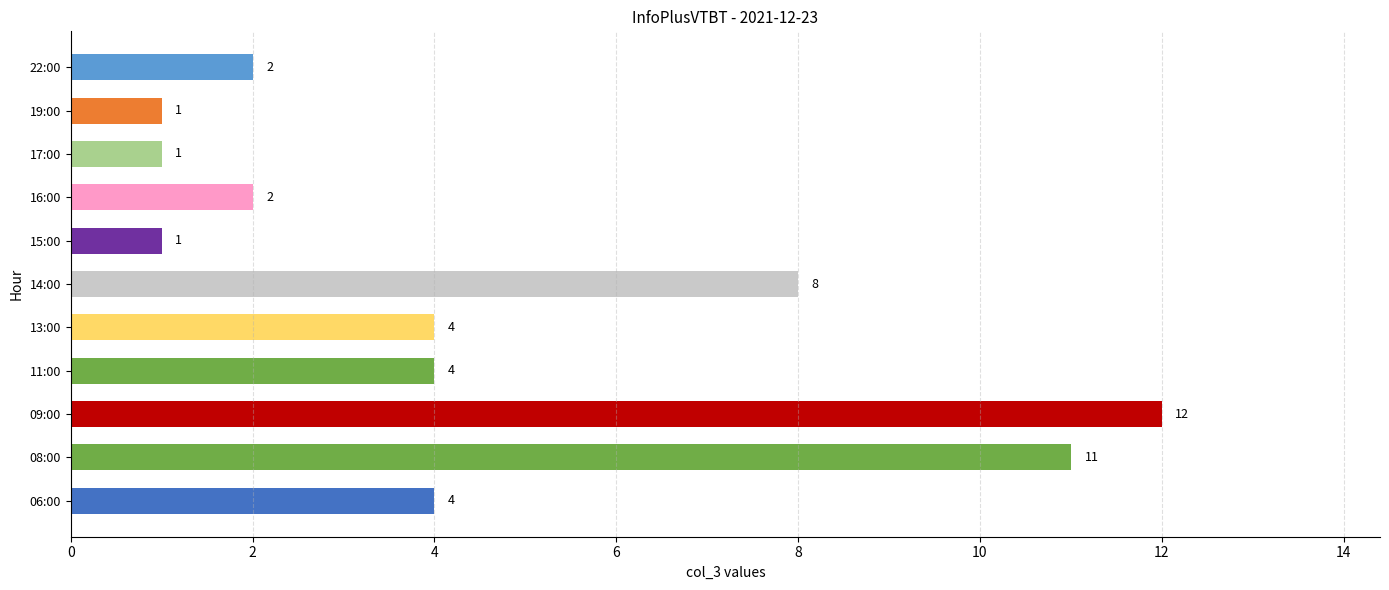

The value at 06:00 is 4. True or false?

True